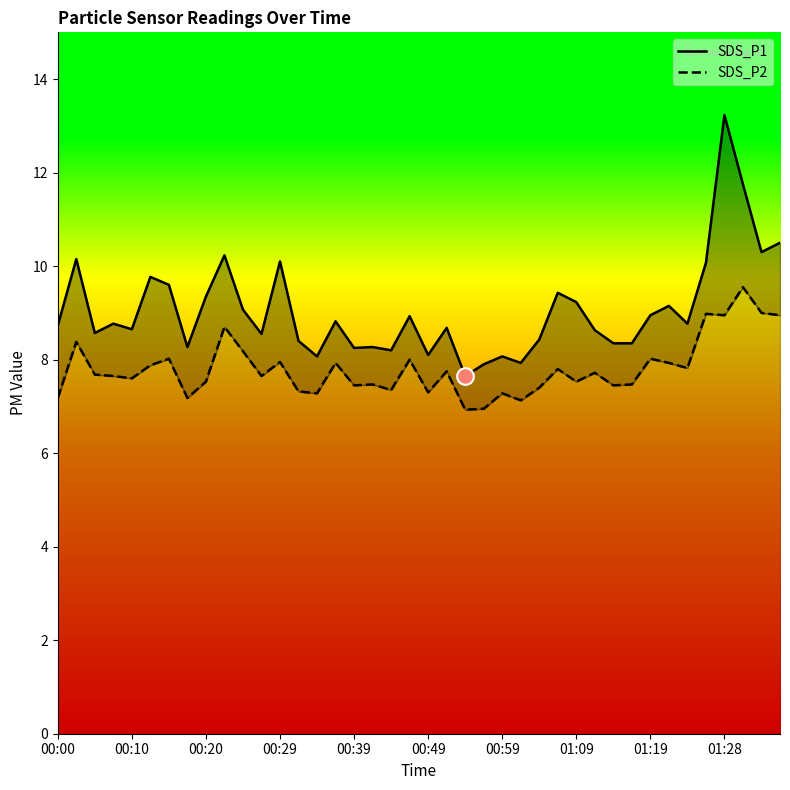

True or false: SDS_P2 has a value of 2.9 at 39.

False